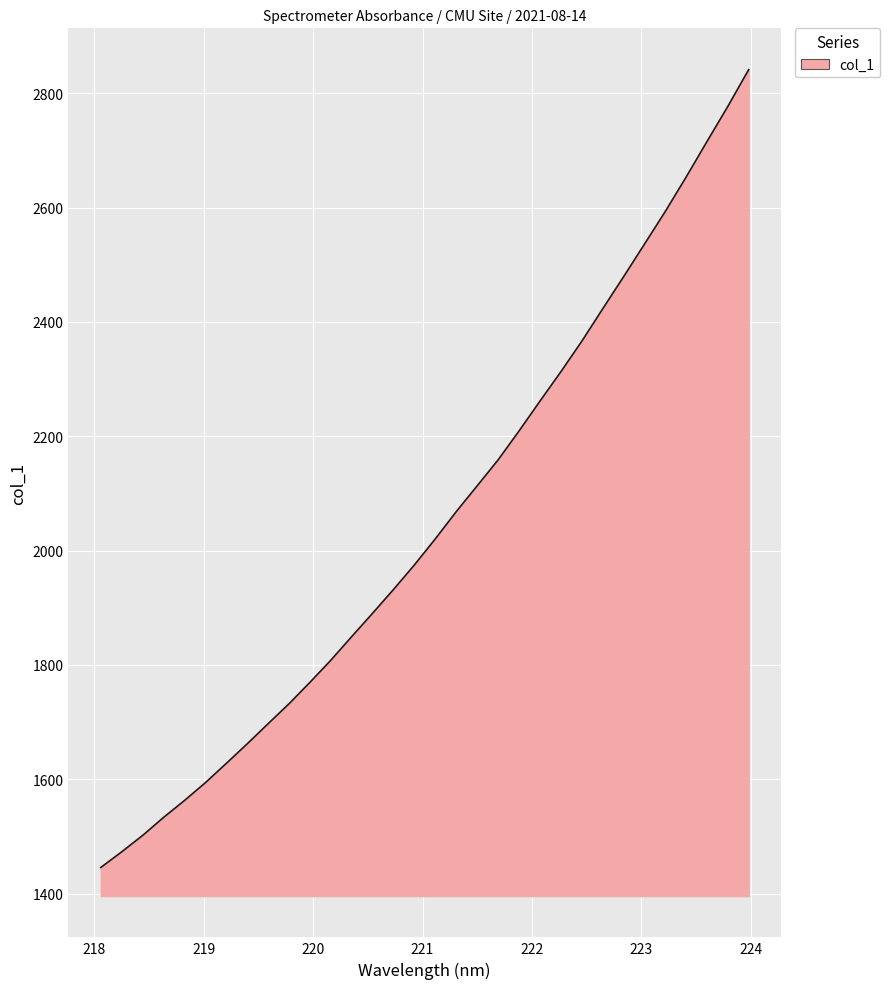

What is the minimum value shown in the chart?

1445.8